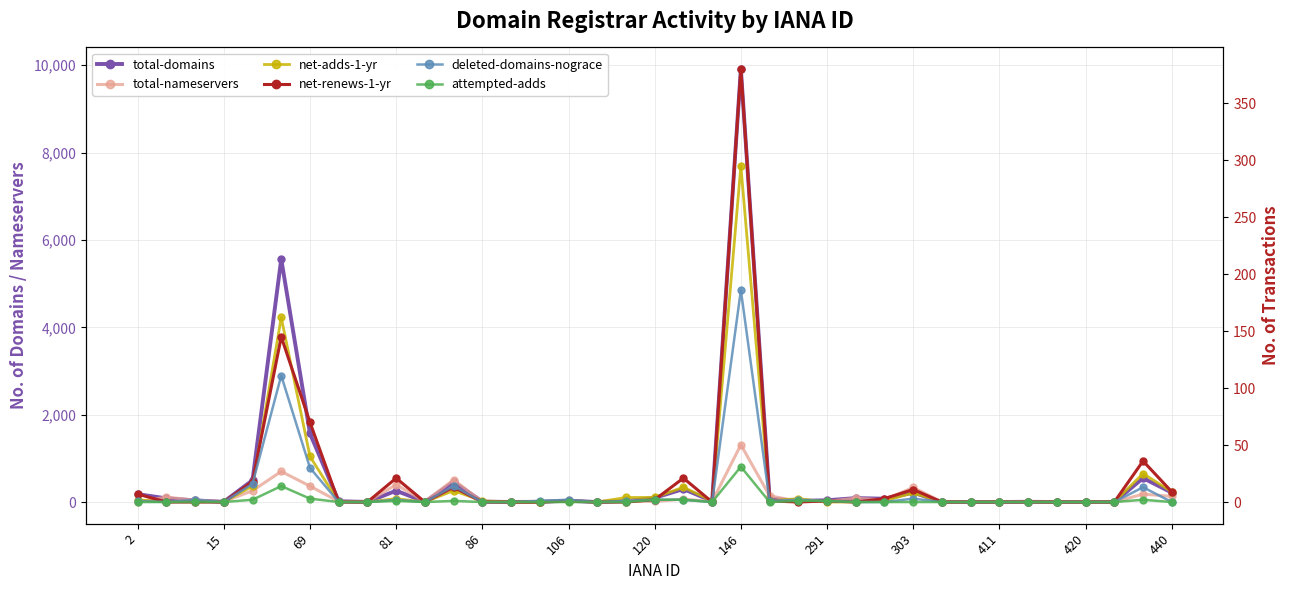

How many data points in net-adds-1-yr are less than 1?

17